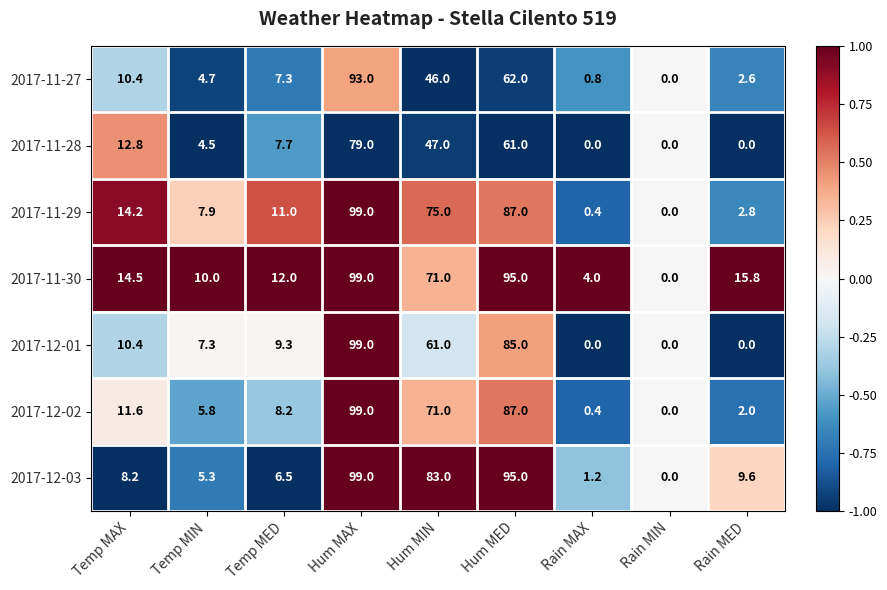

Which category has the highest value across all series?

Hum MAX